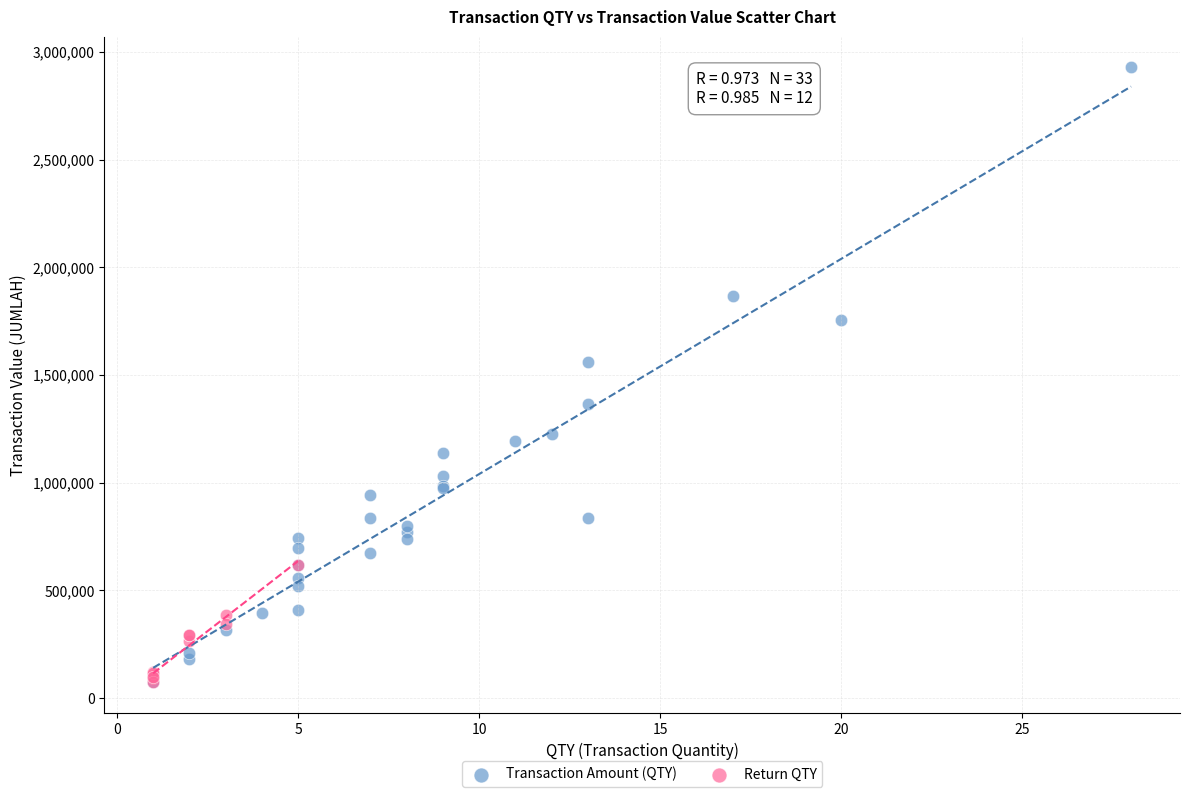

Which series contains the highest Y value?

Transaction Amount (QTY)